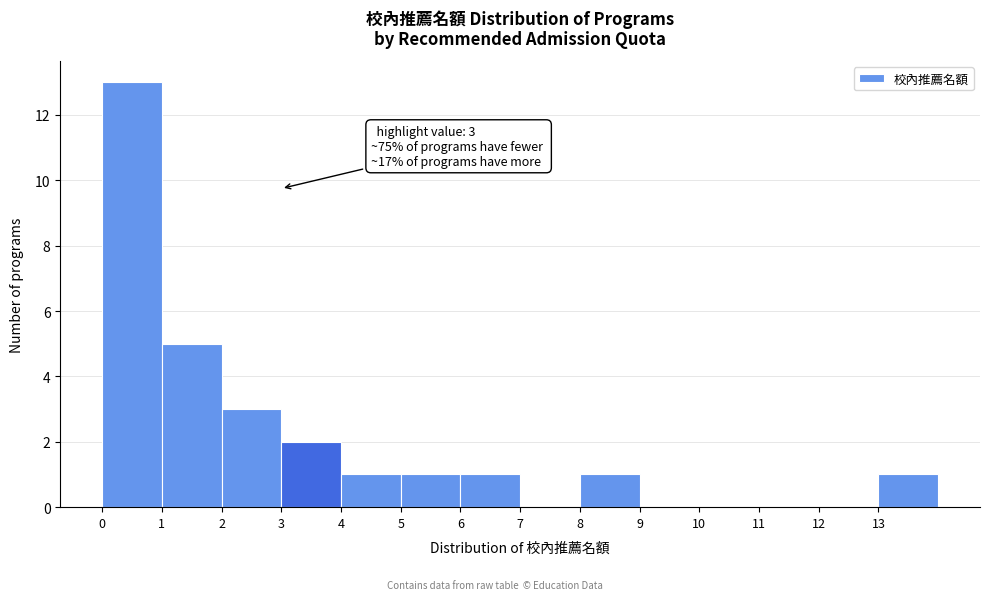

Over which range of the x-axis is the bar tallest?

0 to 1